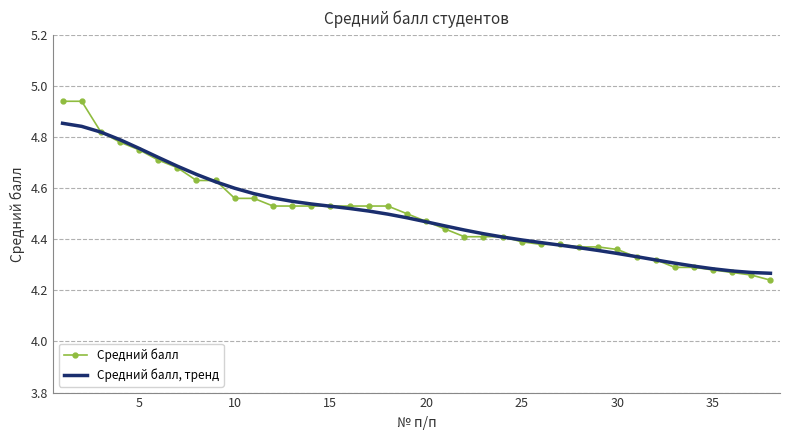

List the series in order of their peak value, lowest first.

Средний балл, тренд, Средний балл